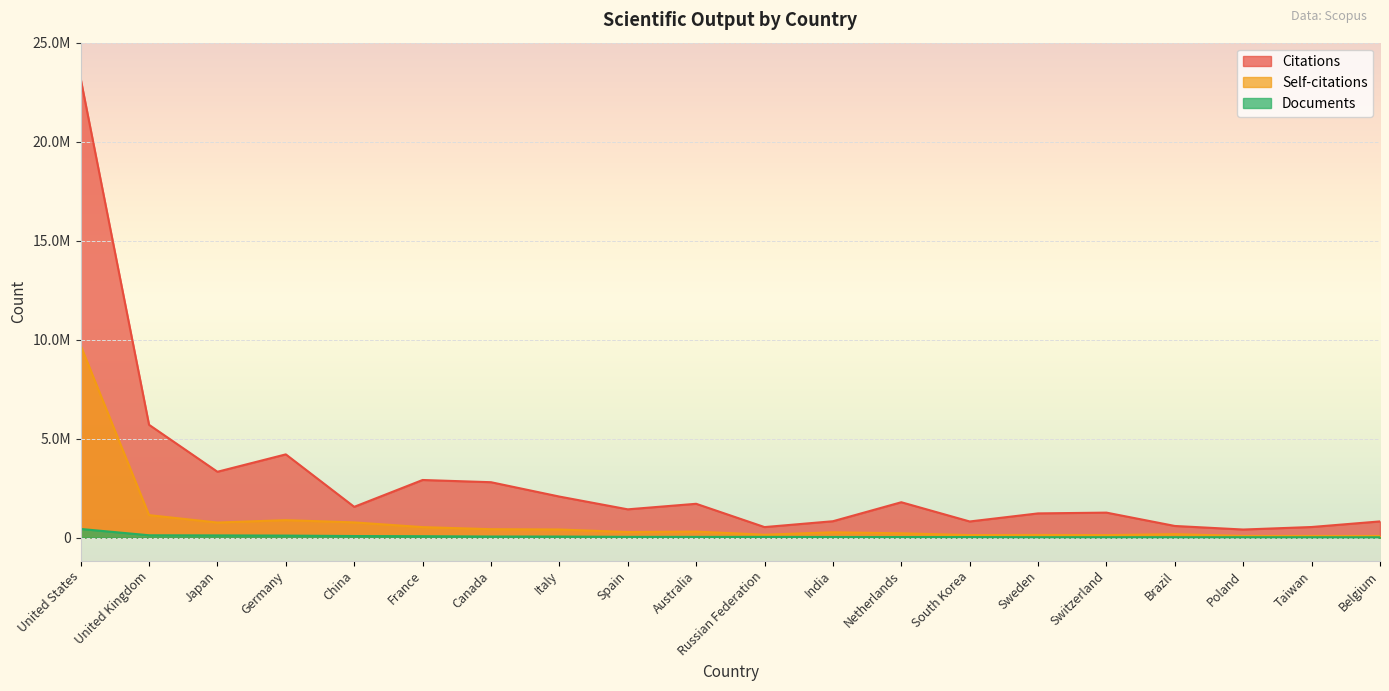

Is the value of Self-citations at Poland greater than the value of Documents at France?

Yes